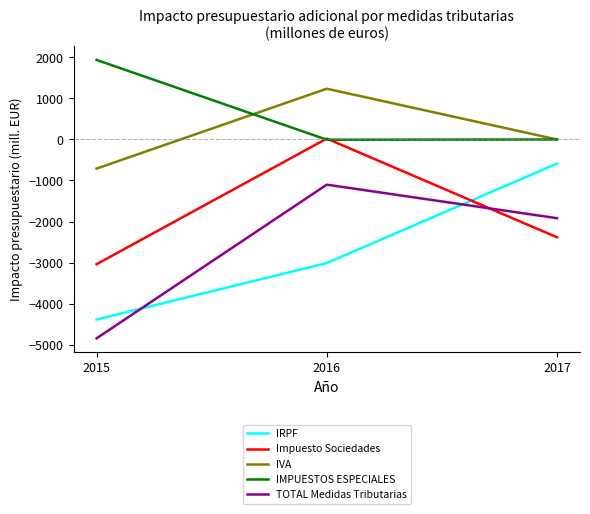

Where is IRPF nearest to the value -2489?

2016